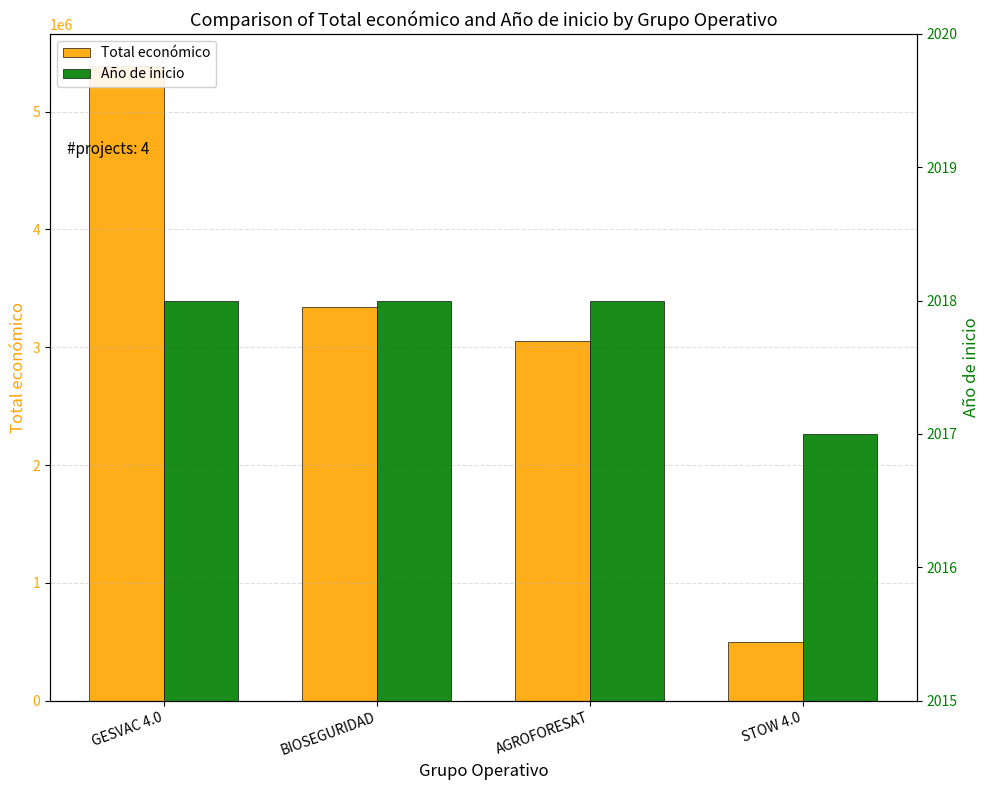

How many bars are there in total?

8